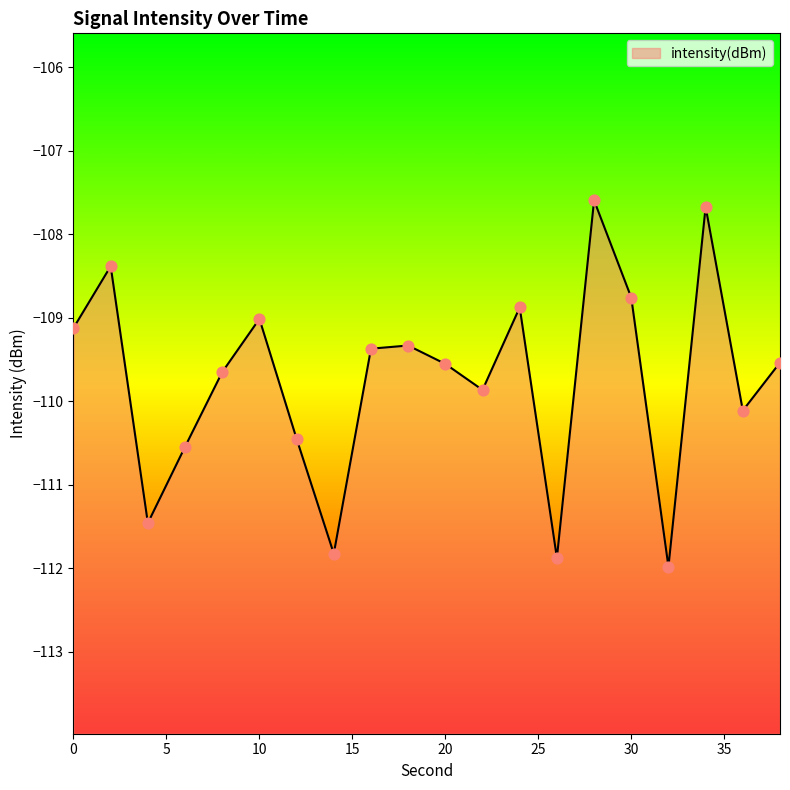

Between 12 and 20, which is larger?

20